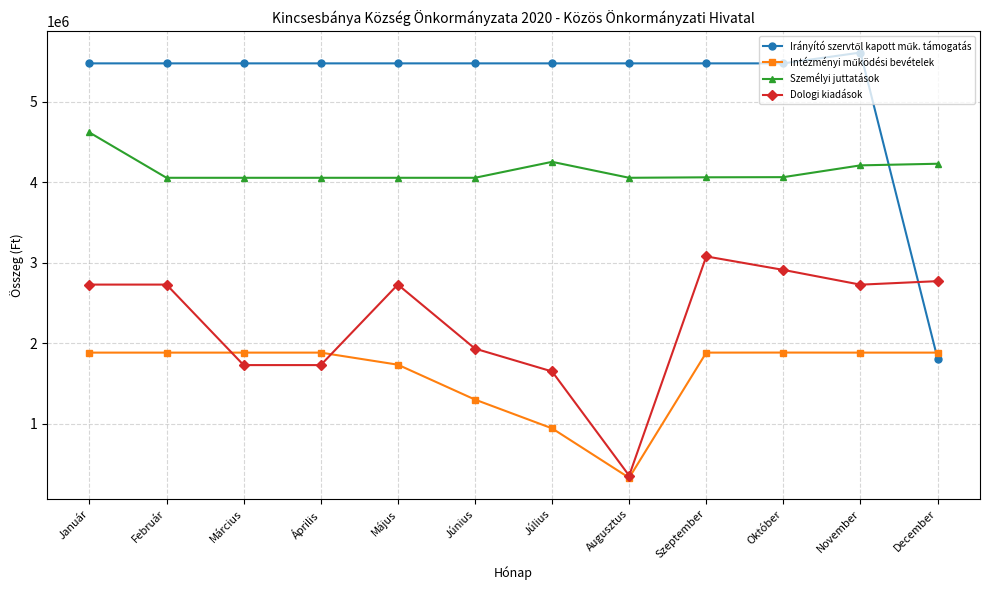

What is the label of the 7th point from the right?

Június